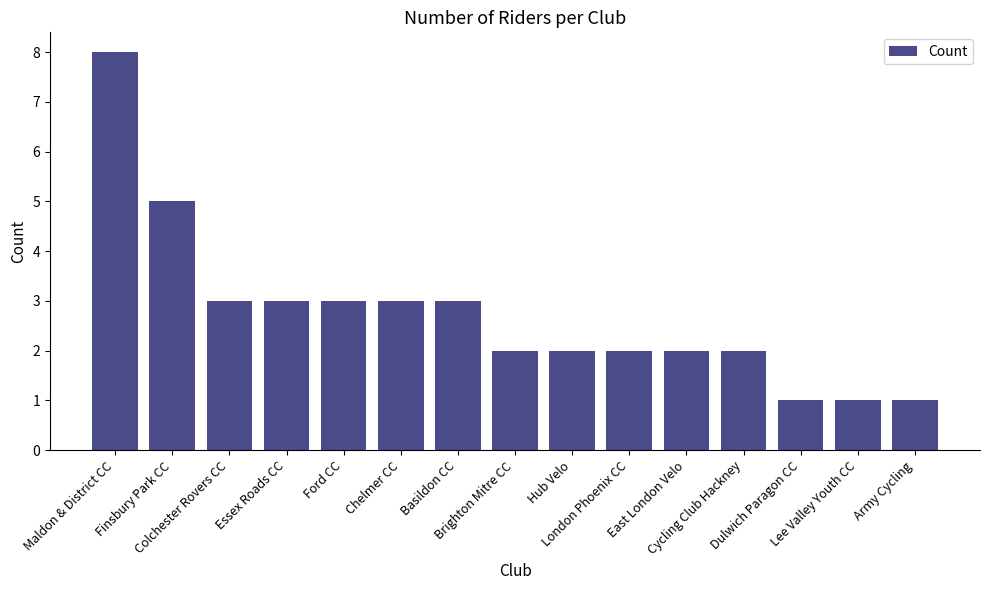

How many bars are there in total?

15